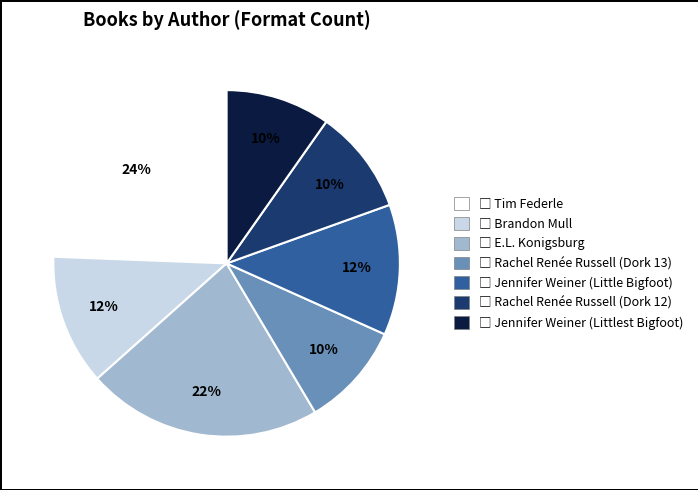

Is there a majority slice in this chart?

No